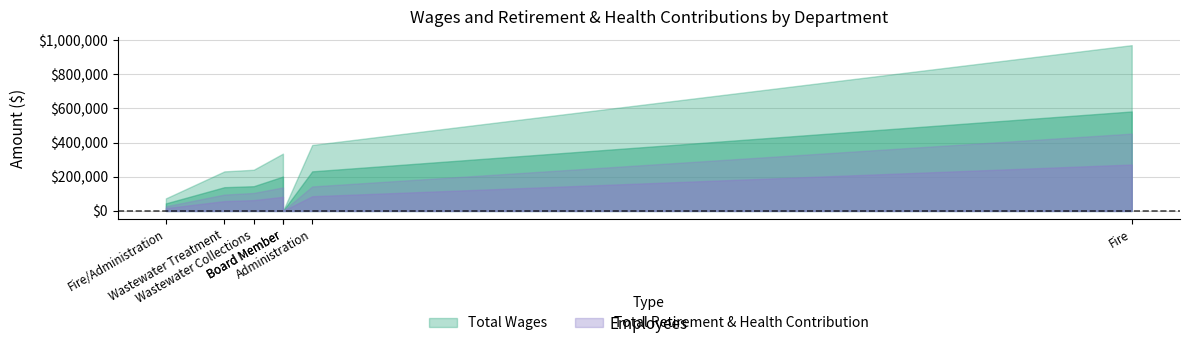

At which category is the sum across all series the highest?

Fire